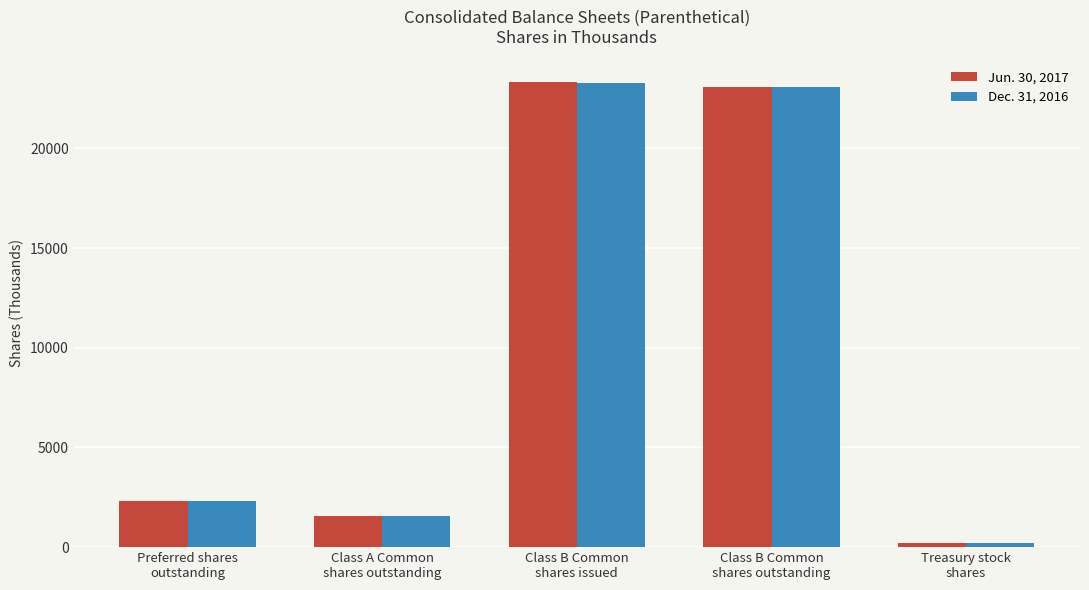

Reading left to right, transcribe all the data shown in this chart.

Jun. 30, 2017: Preferred shares
outstanding=2322	Class A Common
shares outstanding=1574	Class B Common
shares issued=23307	Class B Common
shares outstanding=23102	Treasury stock
shares=205
Dec. 31, 2016: Preferred shares
outstanding=2322	Class A Common
shares outstanding=1574	Class B Common
shares issued=23274	Class B Common
shares outstanding=23073	Treasury stock
shares=201